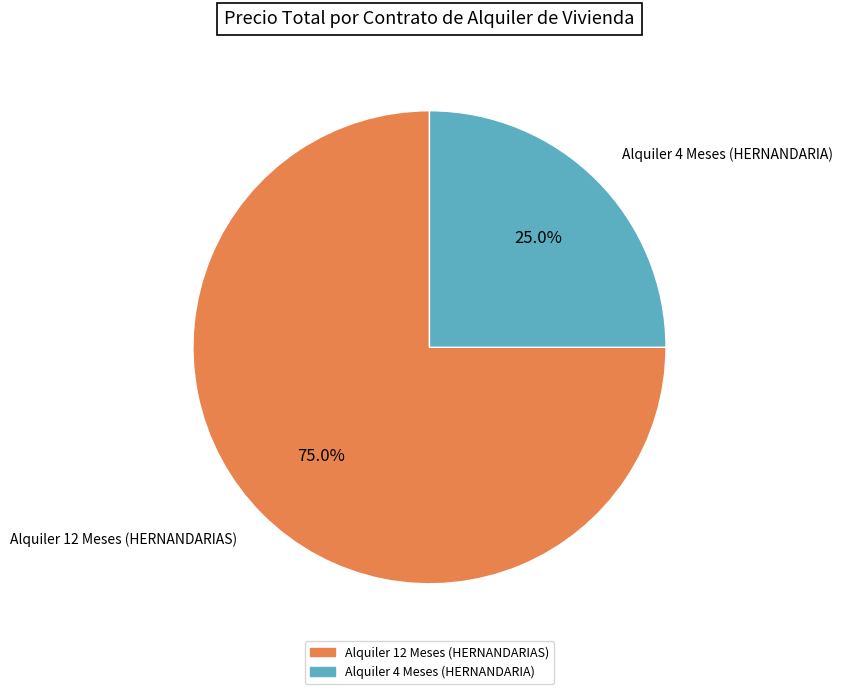

To the nearest percent, what portion does Alquiler 12 Meses (HERNANDARIAS) represent?

75%